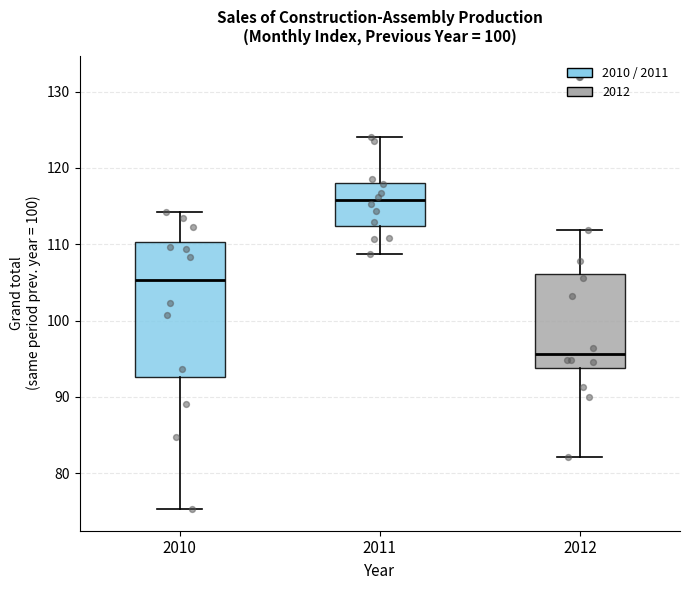

Reading left to right, transcribe this box plot: for each box, give where its median line is, the range the box spans, and where its two whiskers end, as read against the y-axis. The values are not printed on the chart, so give them approximately, as read against the axis.

2010: median 105, box 93 to 110, whiskers 75 to 114
2011: median 116, box 112 to 118, whiskers 109 to 124
2012: median 96, box 94 to 106, whiskers 82 to 112